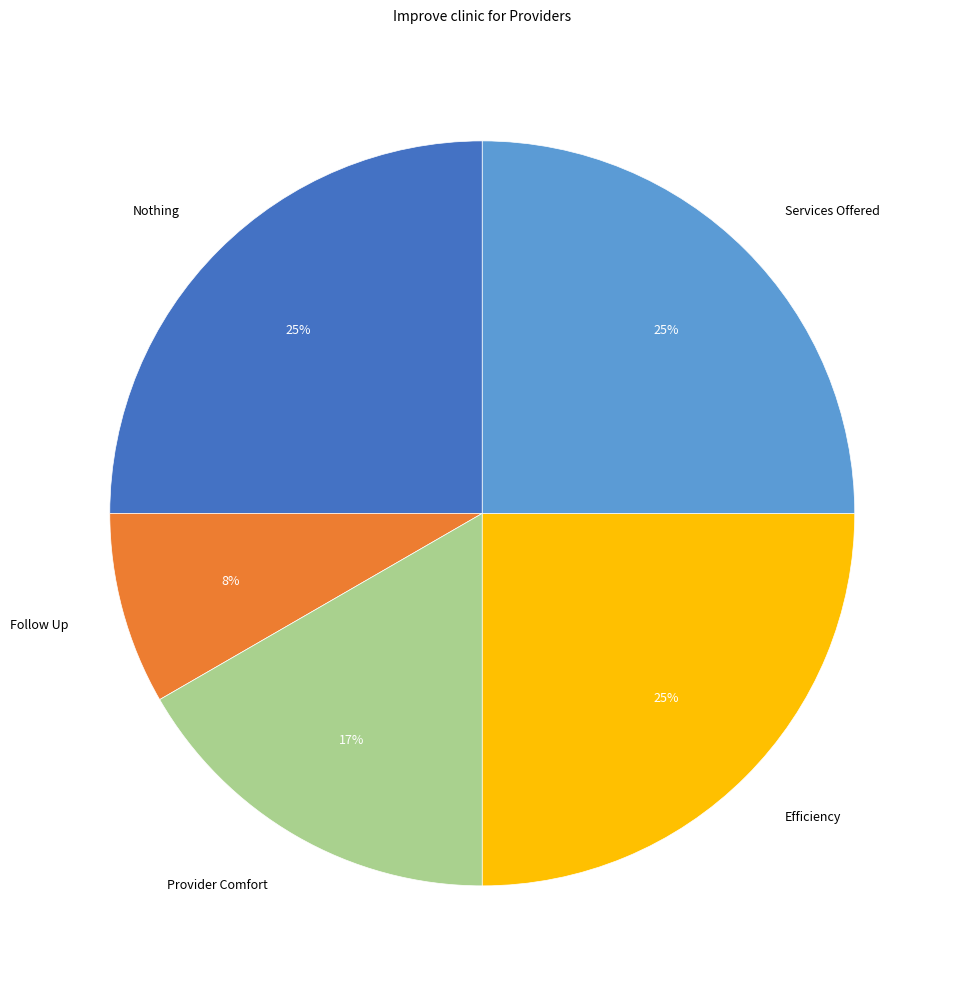

Which category has the smallest portion of the pie?

Follow Up